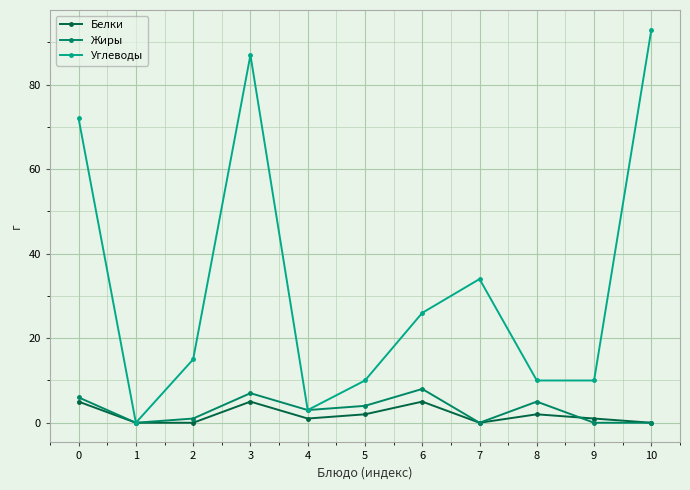

The value of Белки at 6 is 5. True or false?

True